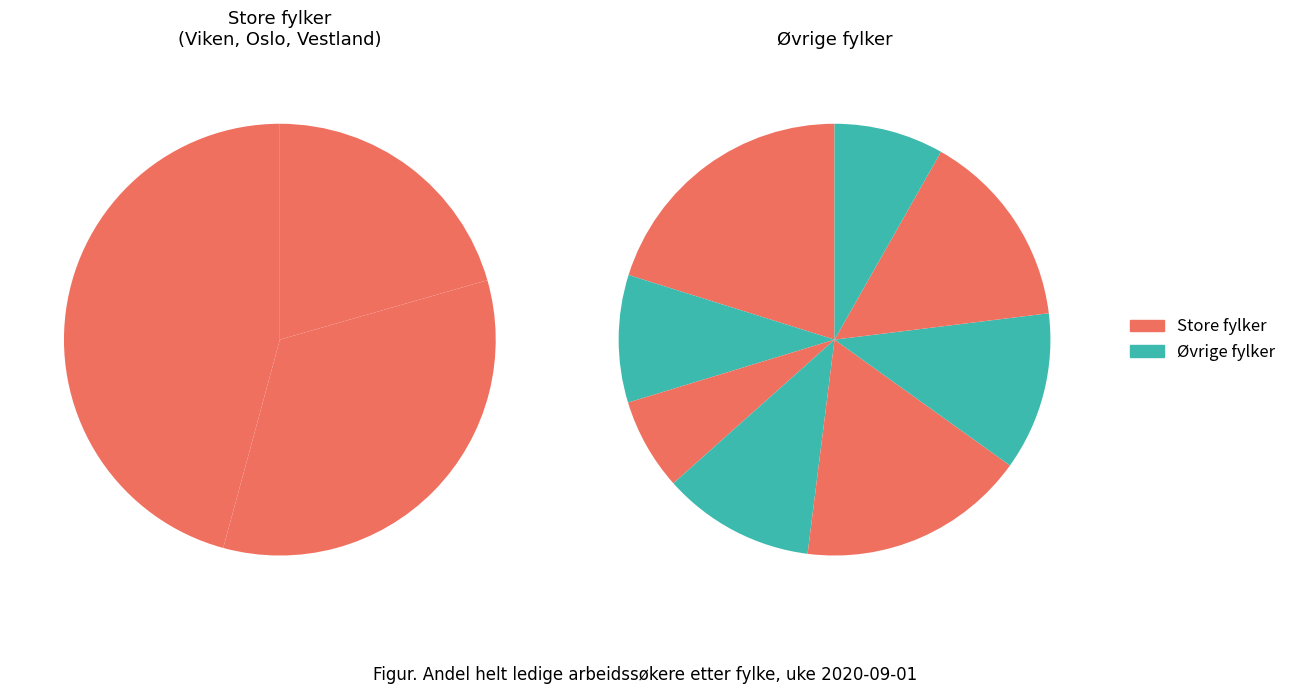

What percentage is the 18 Nordland slice, to the nearest percent?

3%